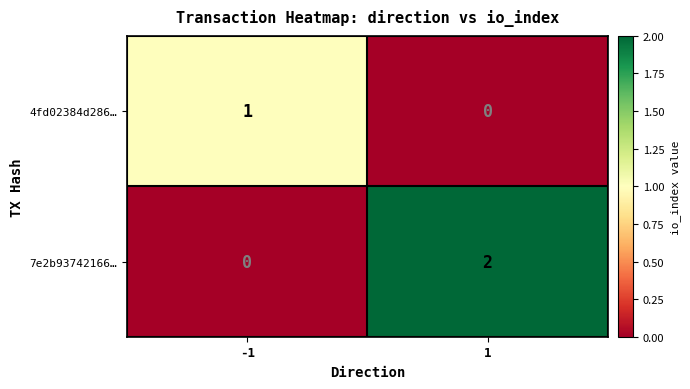

Is it true that 7e2b93742166… equals 1 at -1?

False